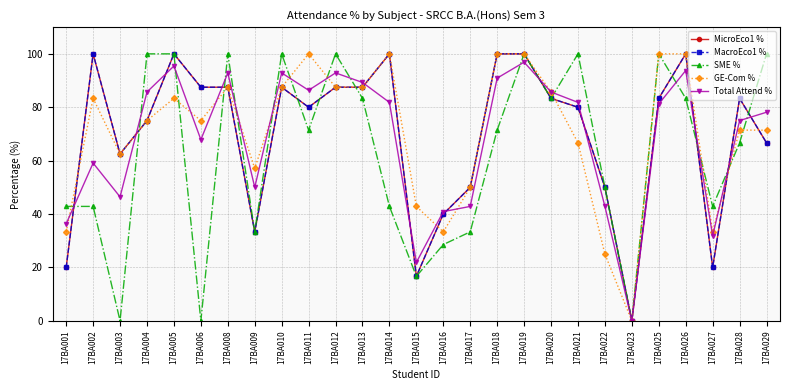

Does the chart have visible grid lines?

Yes